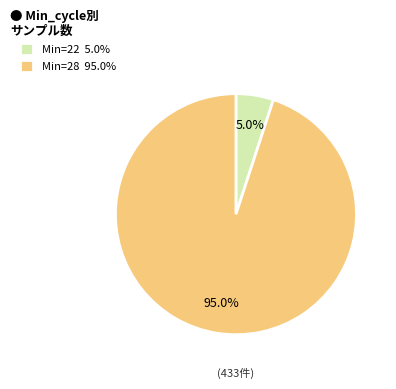

Count the number of slices in the pie.

2